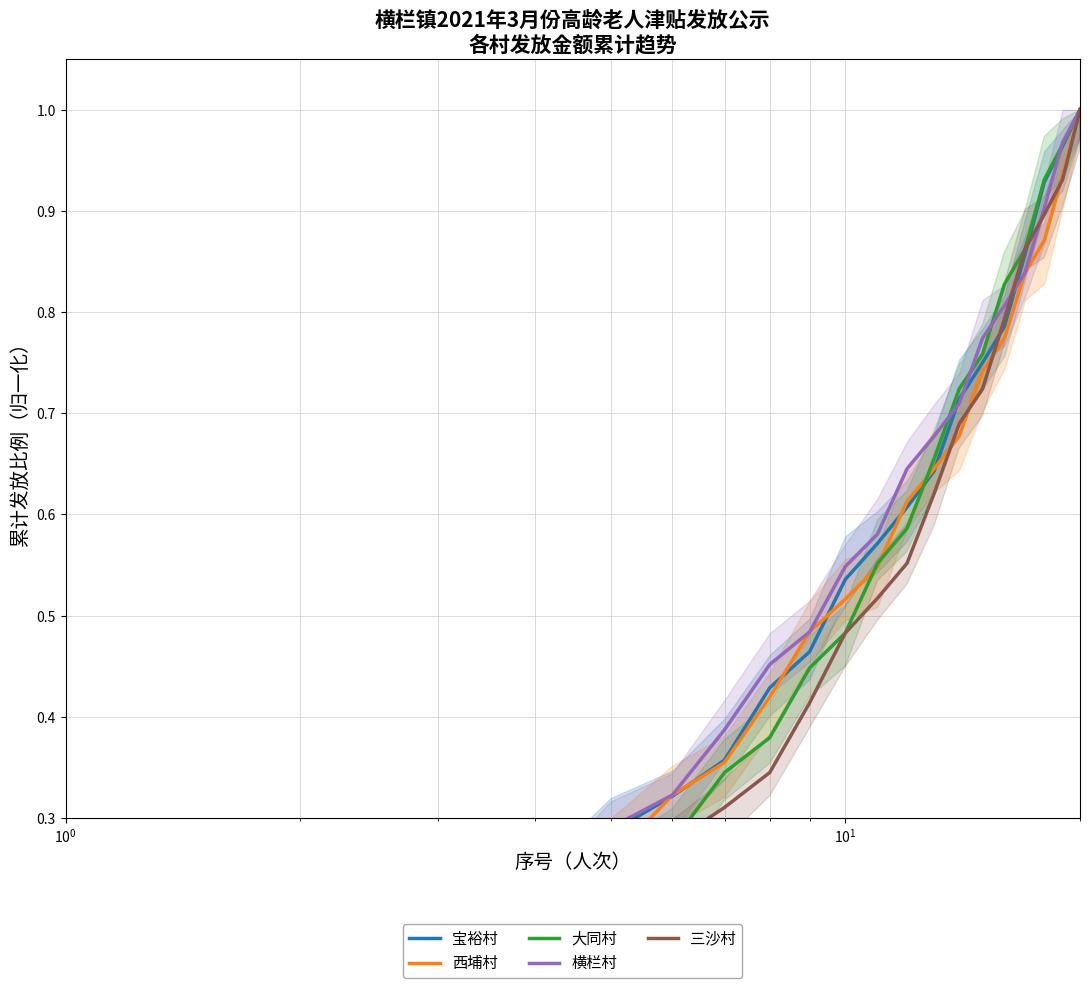

What is the average value of the 大同村 series?

0.5